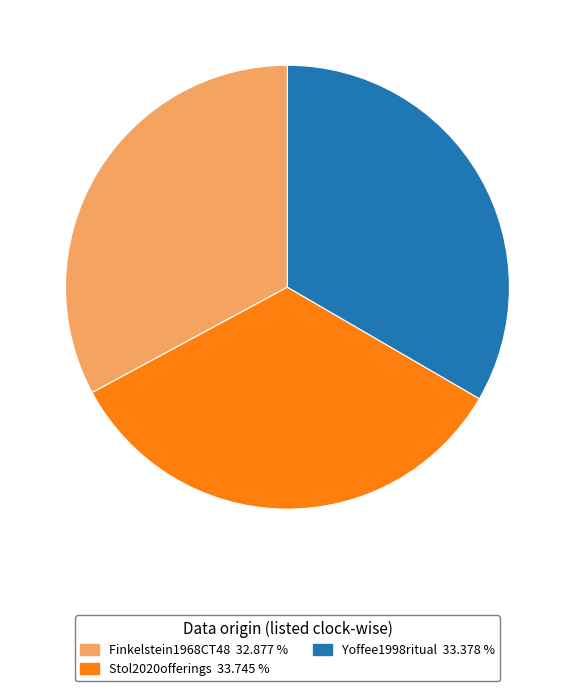

Which has a higher value, Finkelstein1968CT48 or Yoffee1998ritual?

Yoffee1998ritual